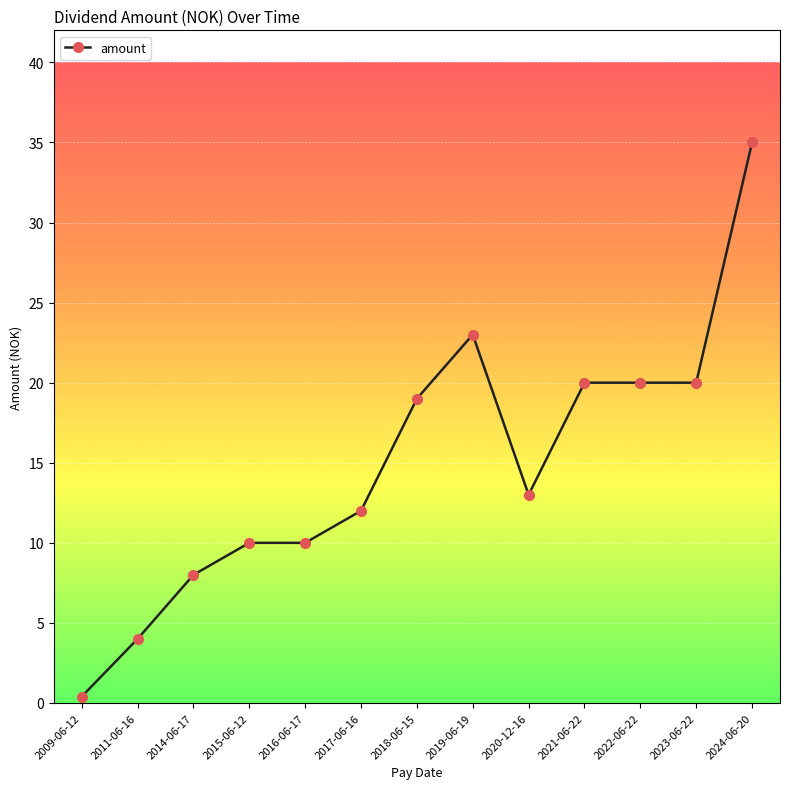

At which category does the chart reach its minimum across all series?

2009-06-12